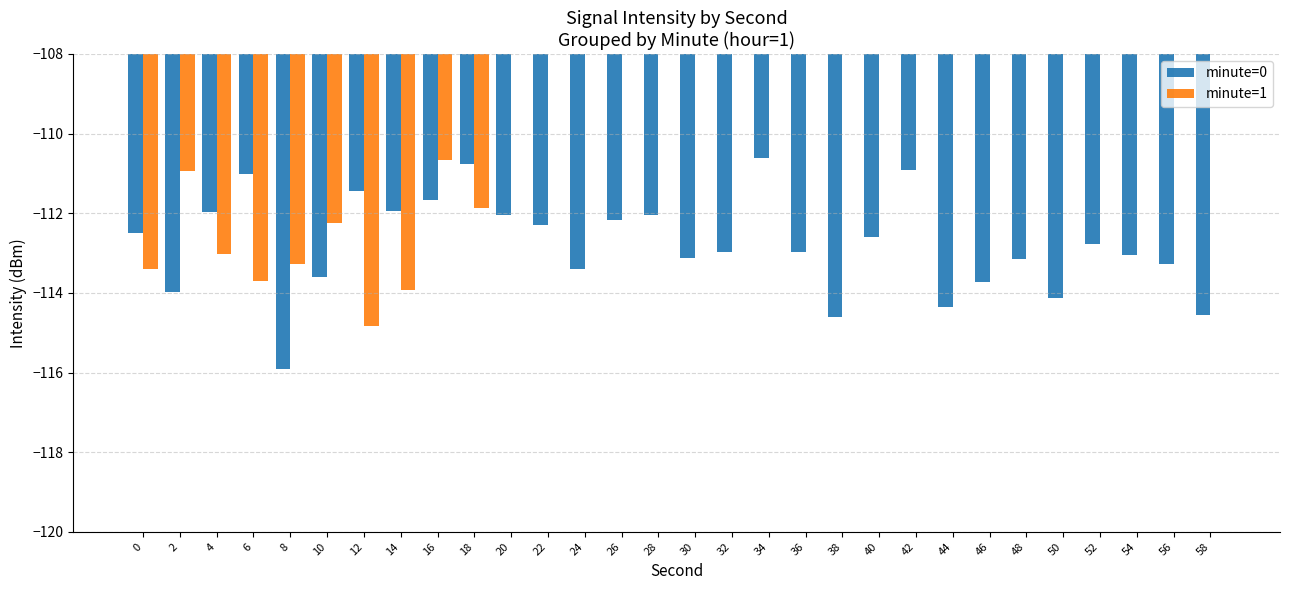

What is the sum of all minute=1 values?

-1127.9